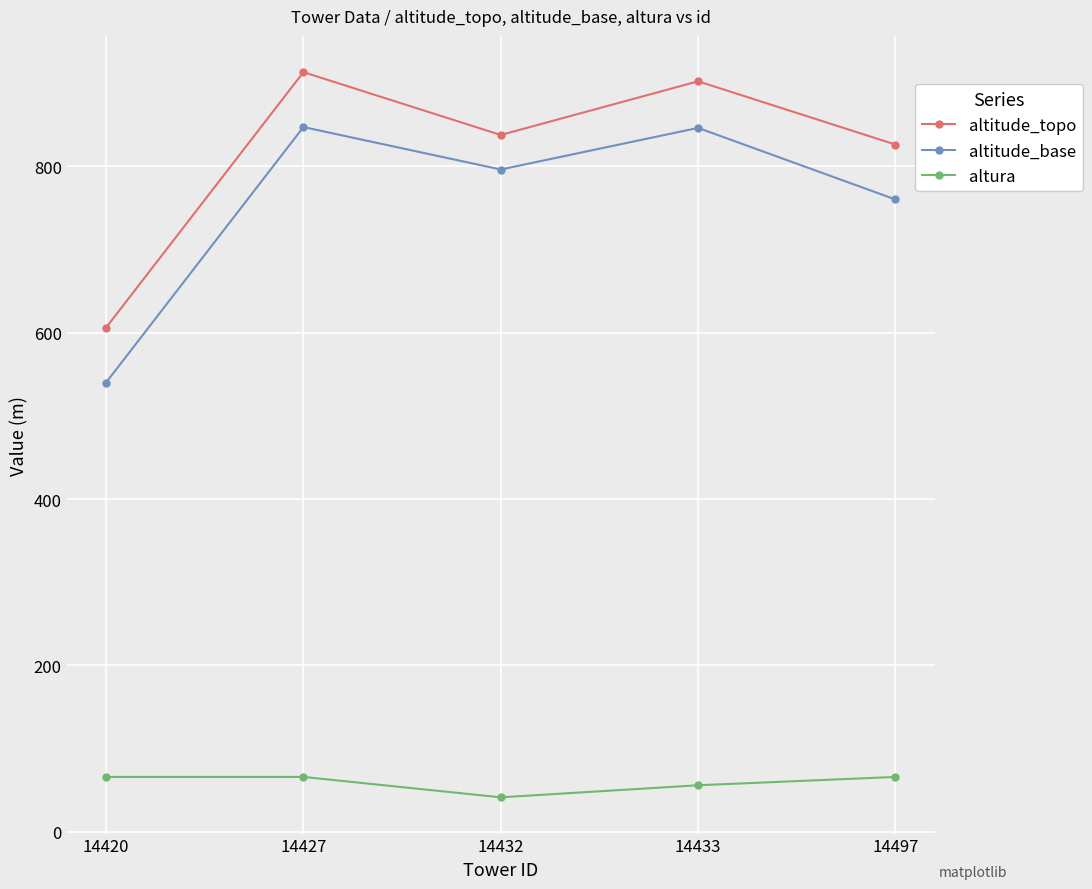

Which label corresponds to the largest value in the chart?

14427